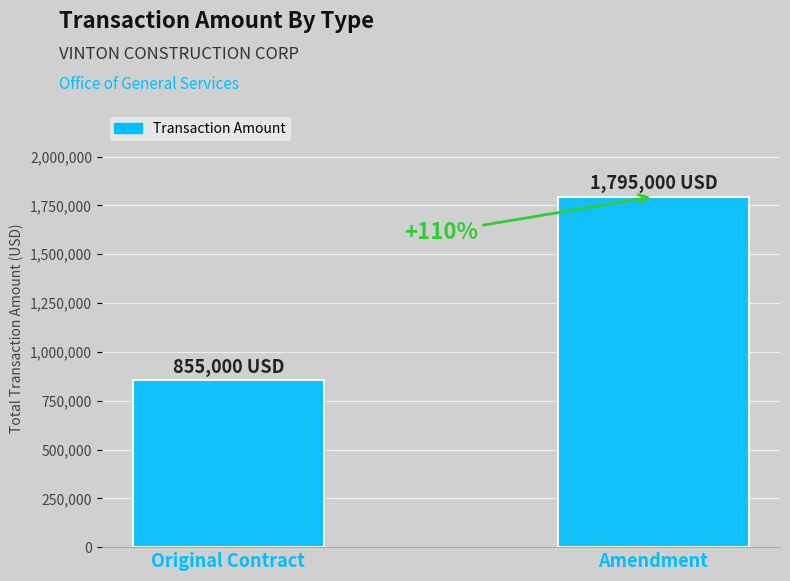

Does the chart contain any negative values?

No